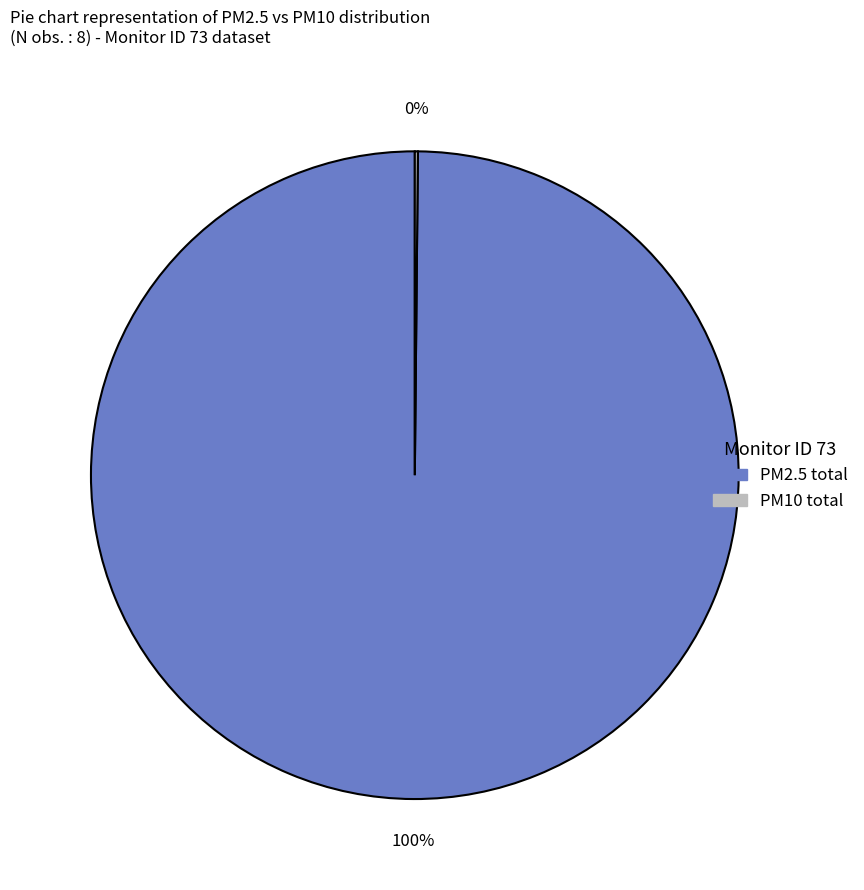

The PM2.5 total slice represents 94% of the pie. True or false?

False